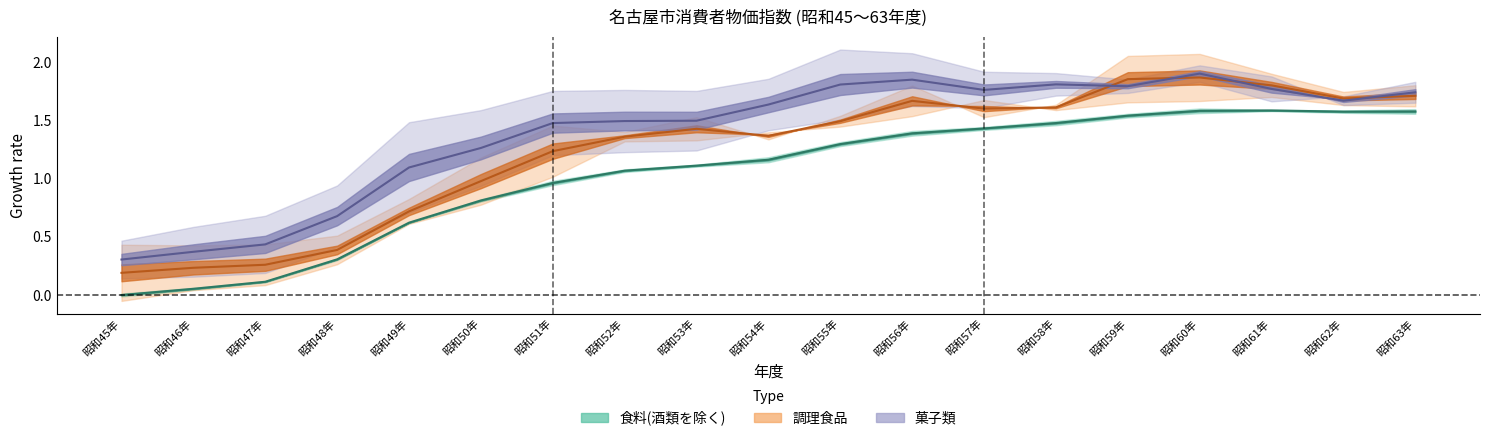

Does the chart display data point markers on the line(s)?

No